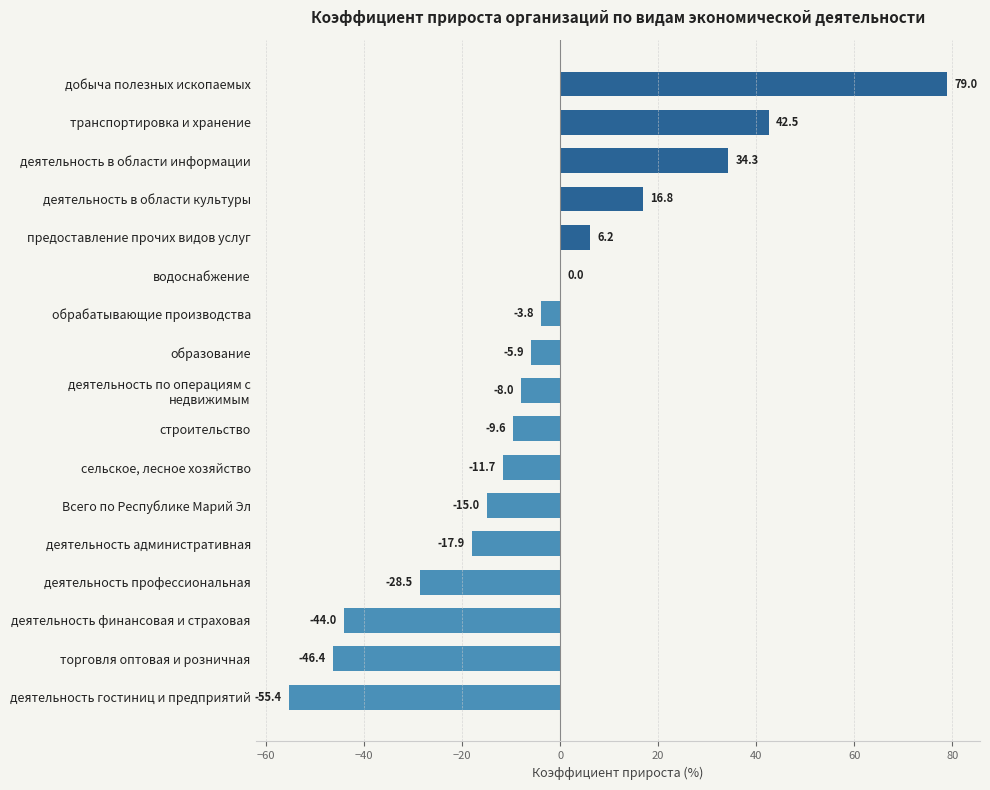

What is the sum of all values?

-67.4